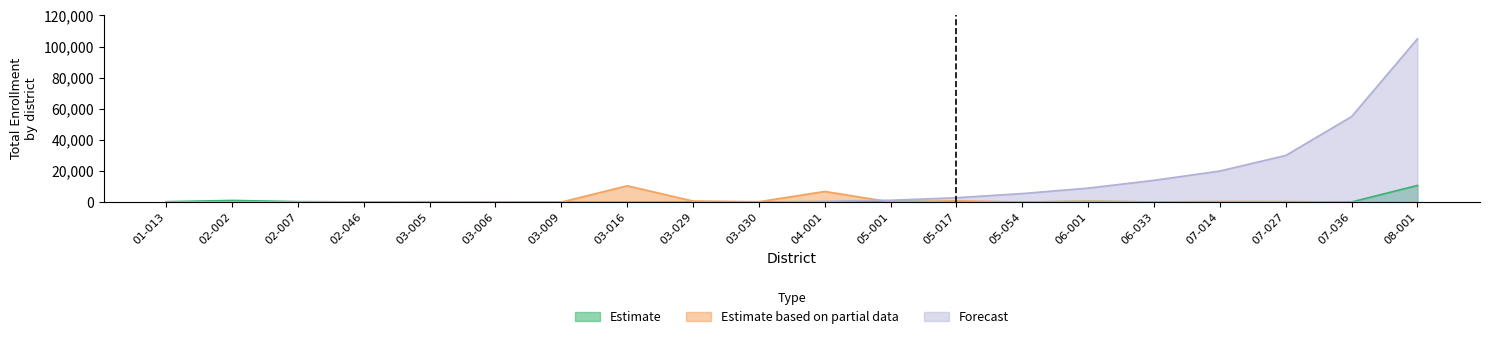

What is the label of the 11th point from the right?

03-030